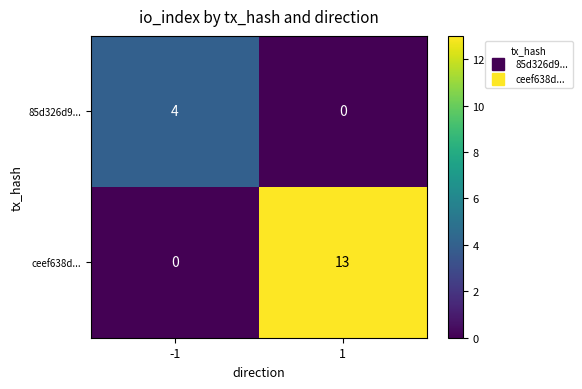

What is the sum of the 85d326d9... values at 1 and -1?

4